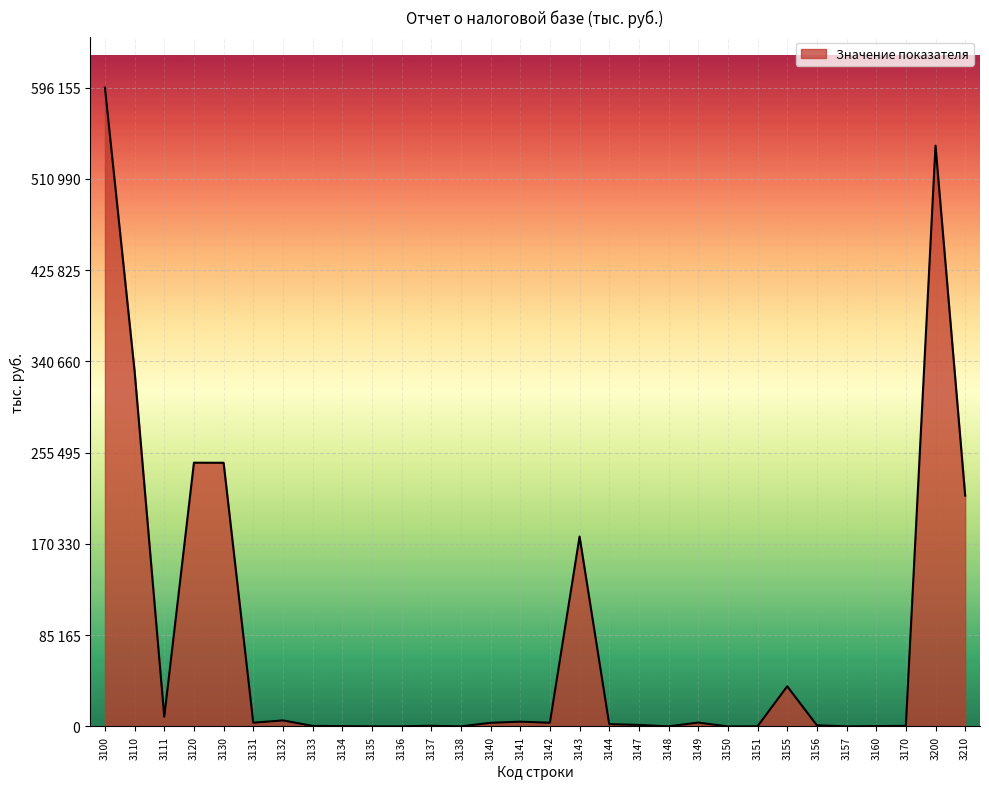

What is the ratio of the value at 3111 to the value at 3132?

1.6